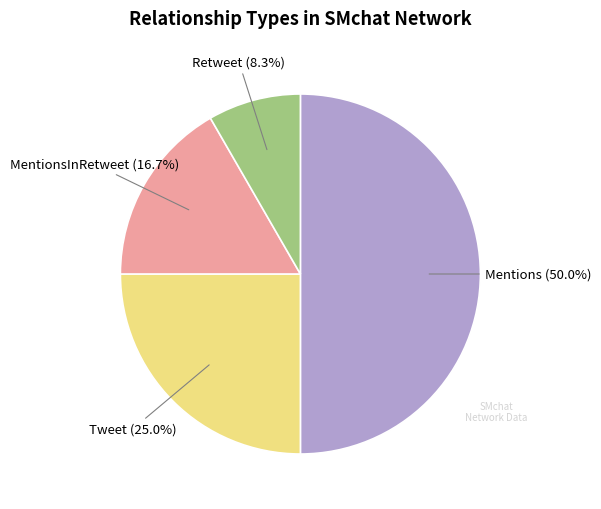

Is Retweet the majority of the pie?

No